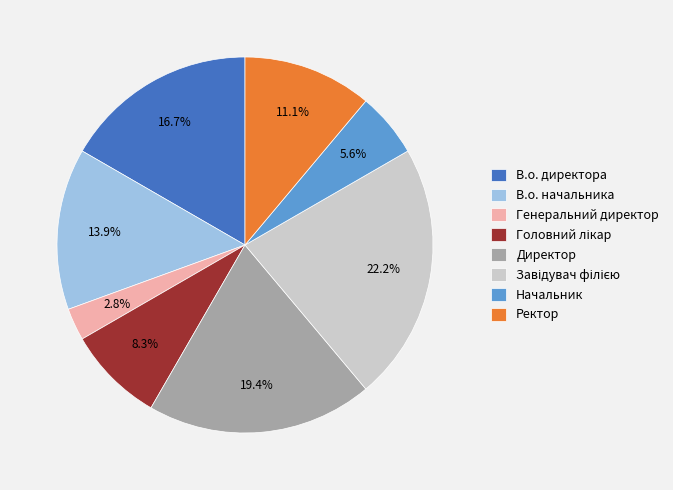

The В.о. начальника slice represents 23% of the pie. True or false?

False